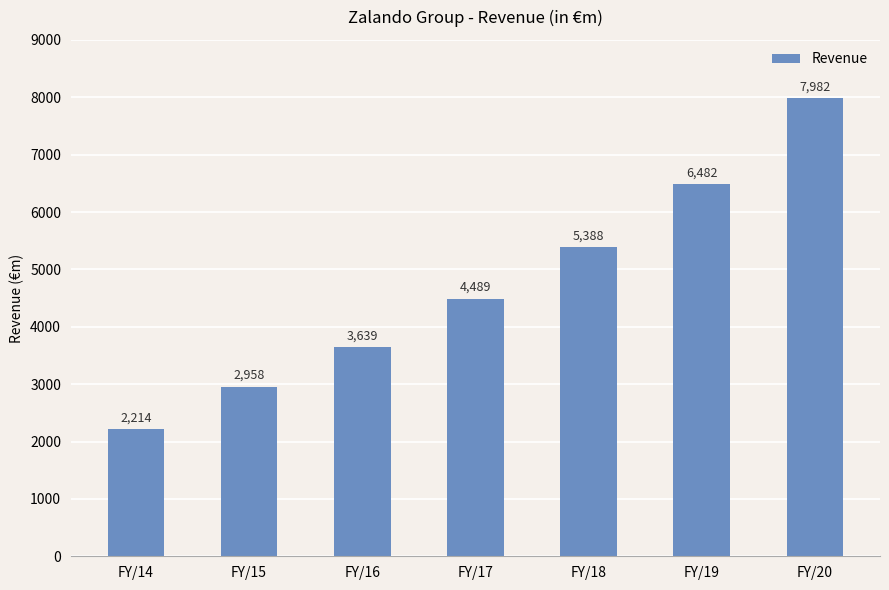

Rank the categories by value from lowest to highest.

FY/14, FY/15, FY/16, FY/17, FY/18, FY/19, FY/20